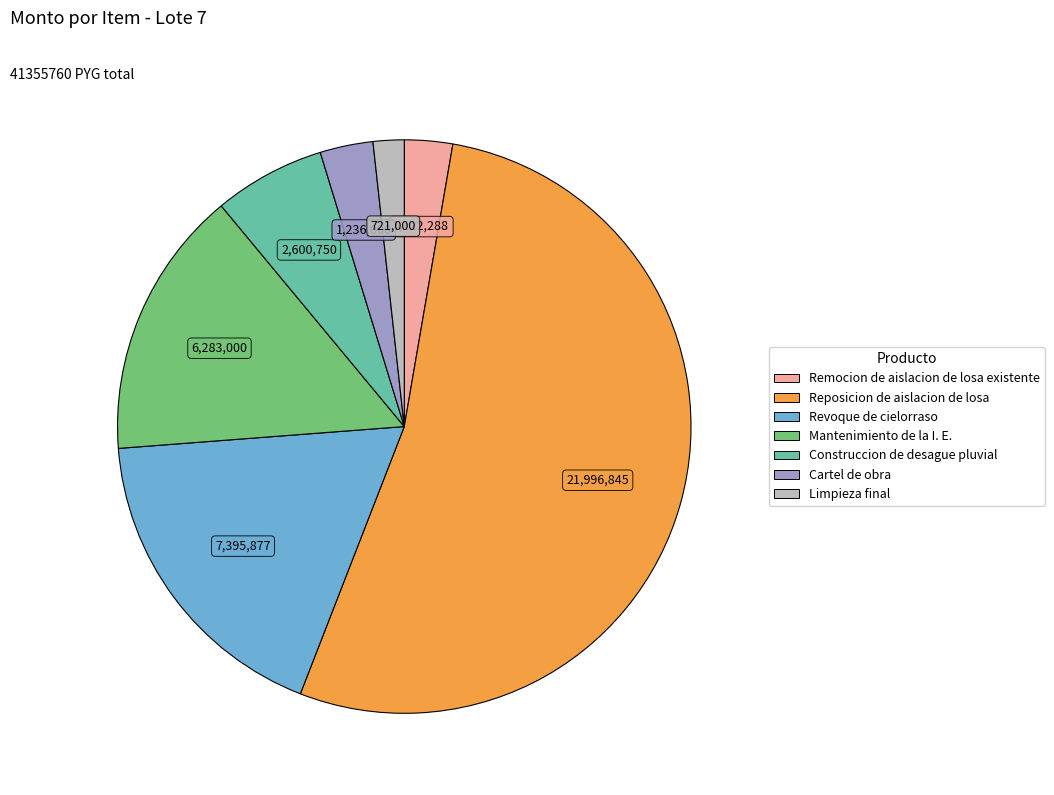

Combined, do Limpieza final and Revoque de cielorraso account for over 50%?

No